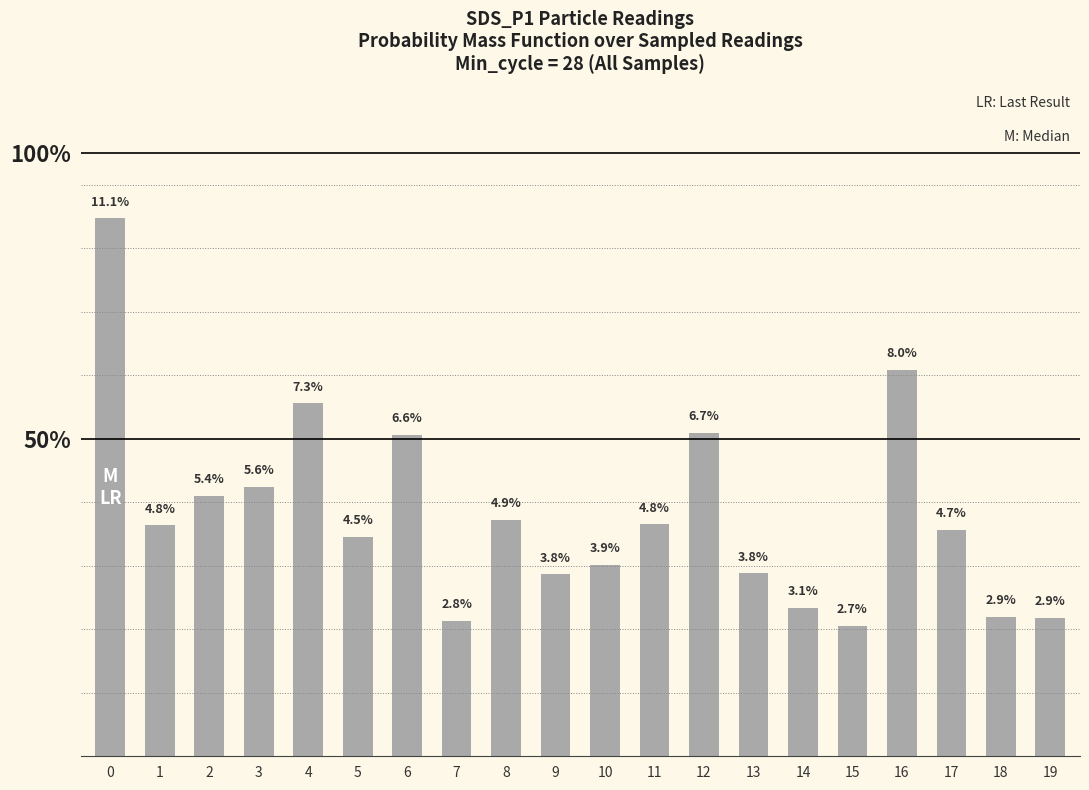

Are the bars horizontal?

No